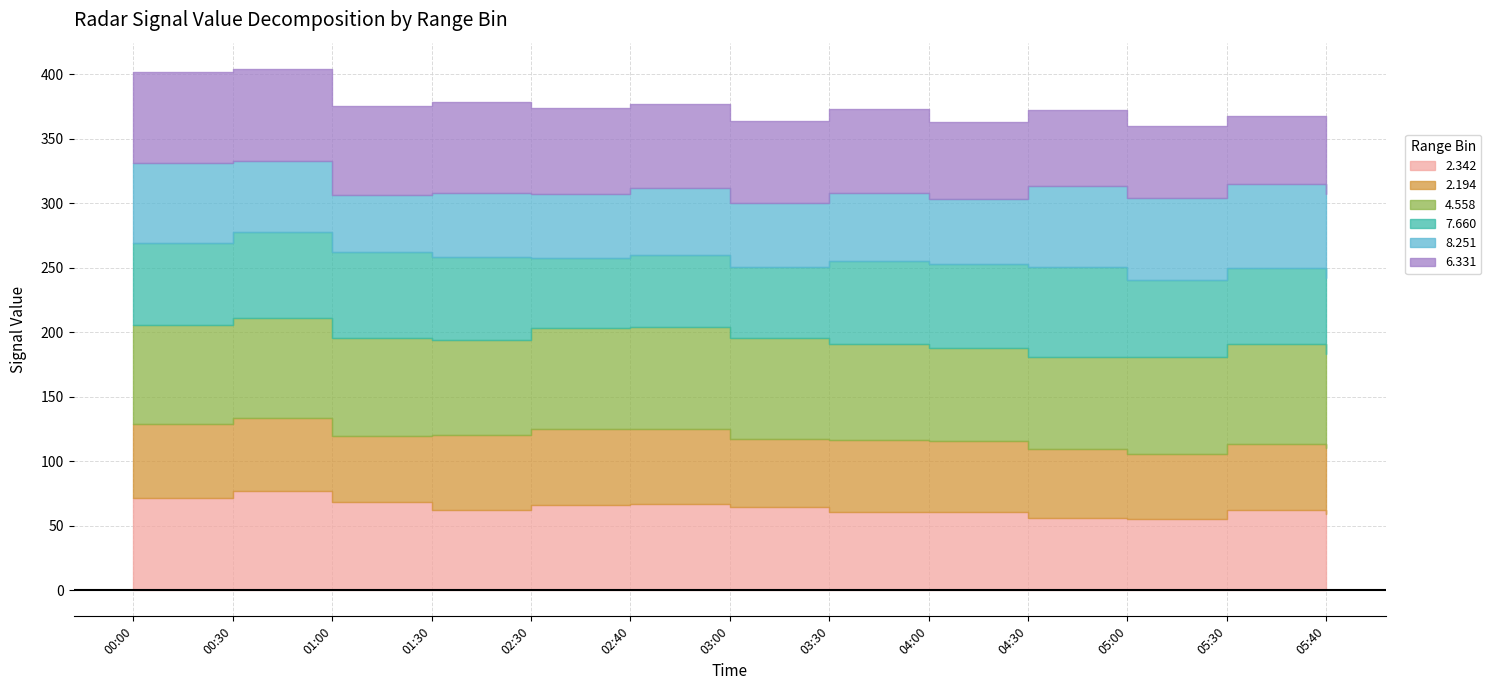

Which series has the largest range (max minus min)?

2.342